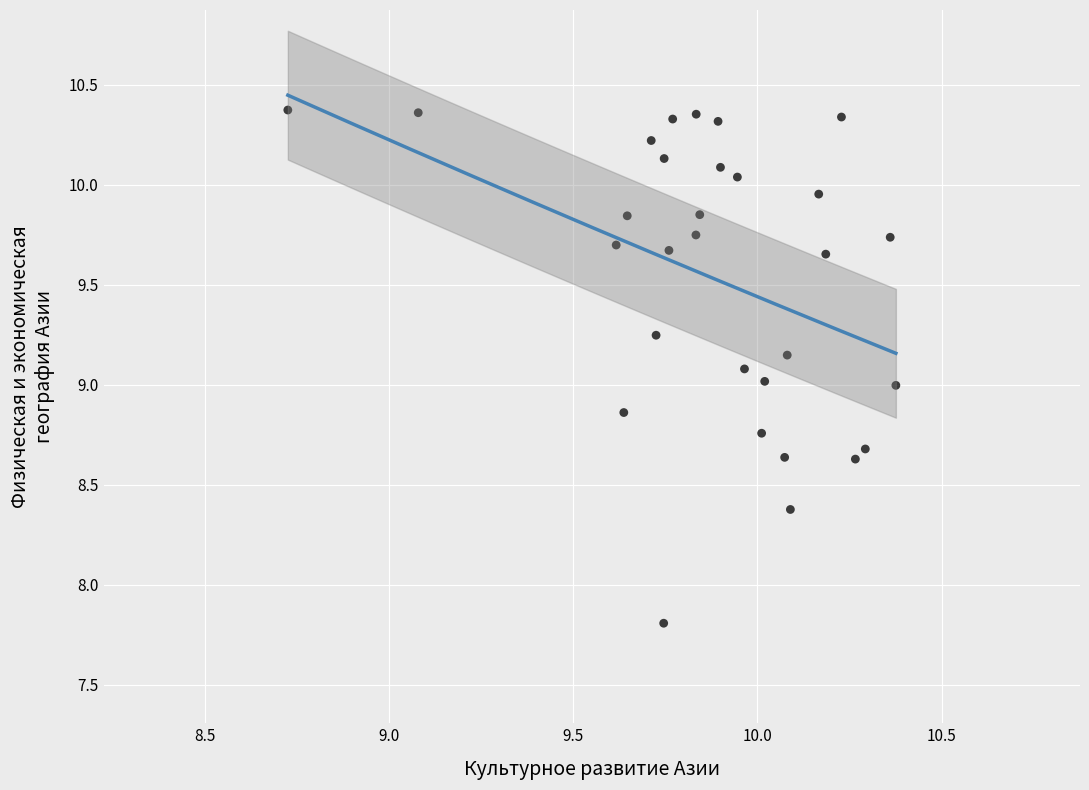

What is the range of Y values (max minus min)?

2.6